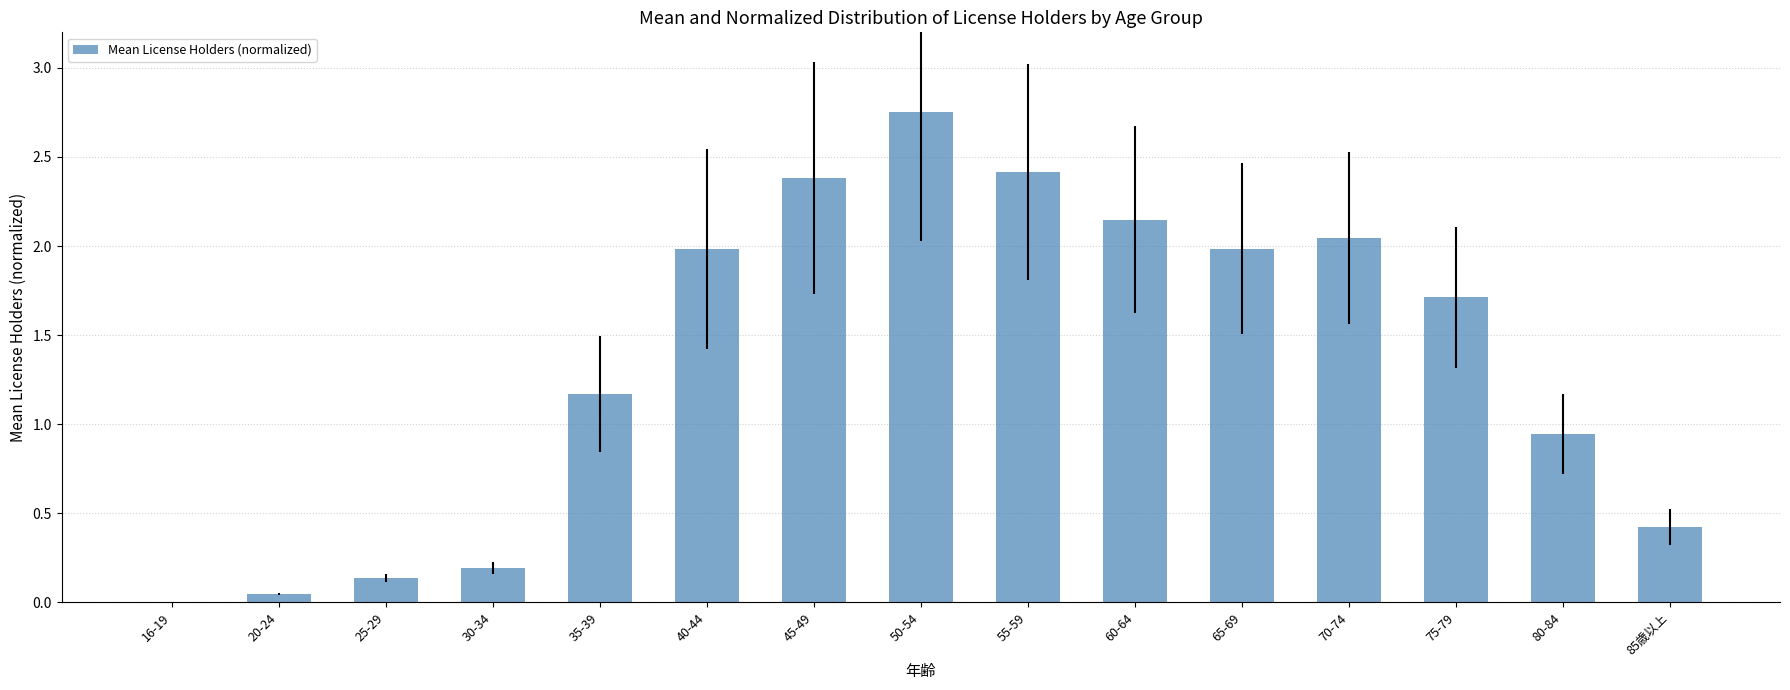

At which label does the data first exceed 1?

35-39